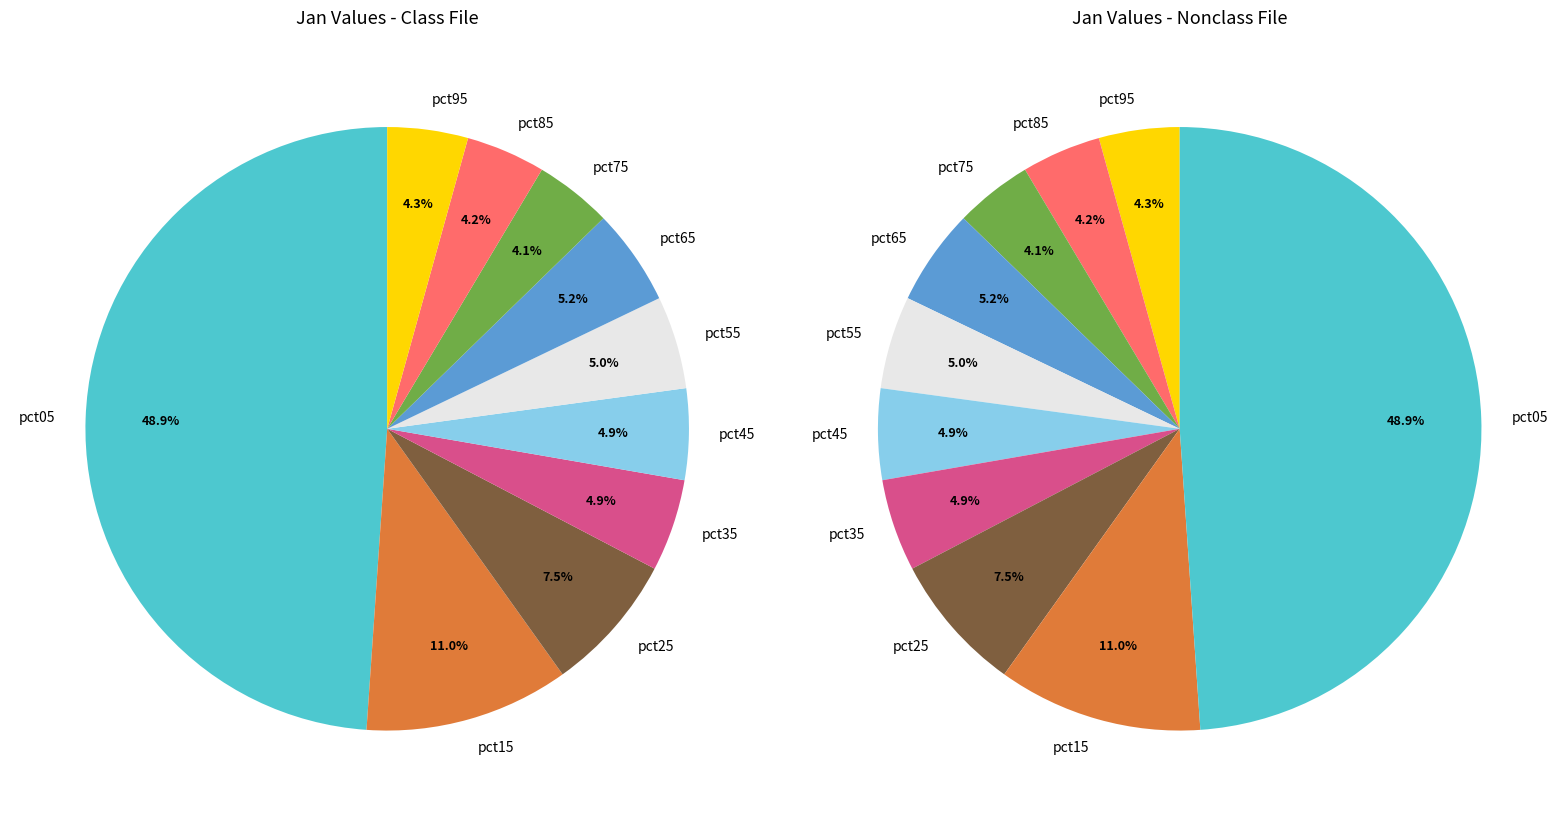

To the nearest percent, what is the difference between the pct25 and pct35 slice percentages?

3%